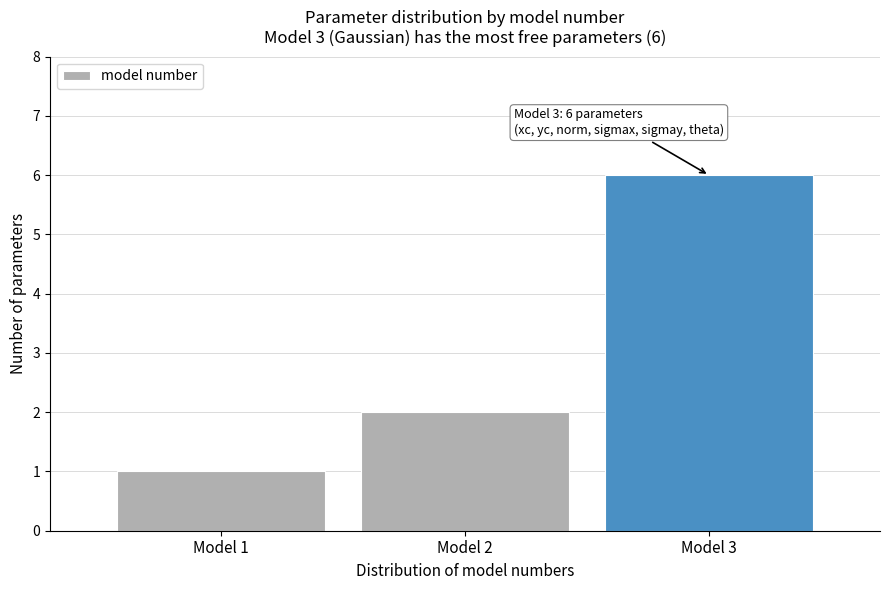

Over which range of the x-axis is the bar tallest?

2.5 to 3.5